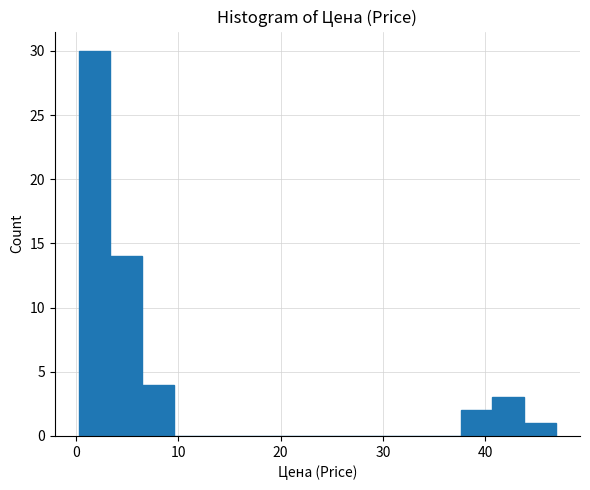

Around what value on the x-axis is the tallest bar? Give the approximate position of its centre, as read against the axis.

2